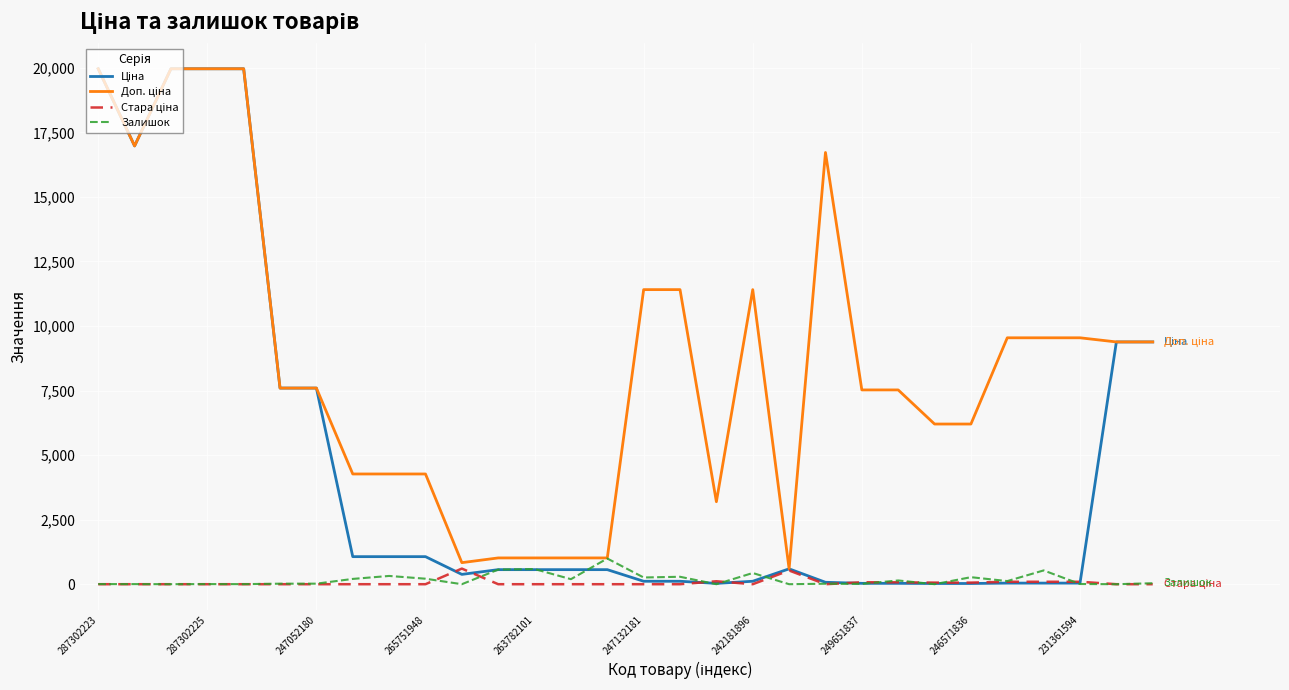

What is the maximum value shown in the chart?

19964.2